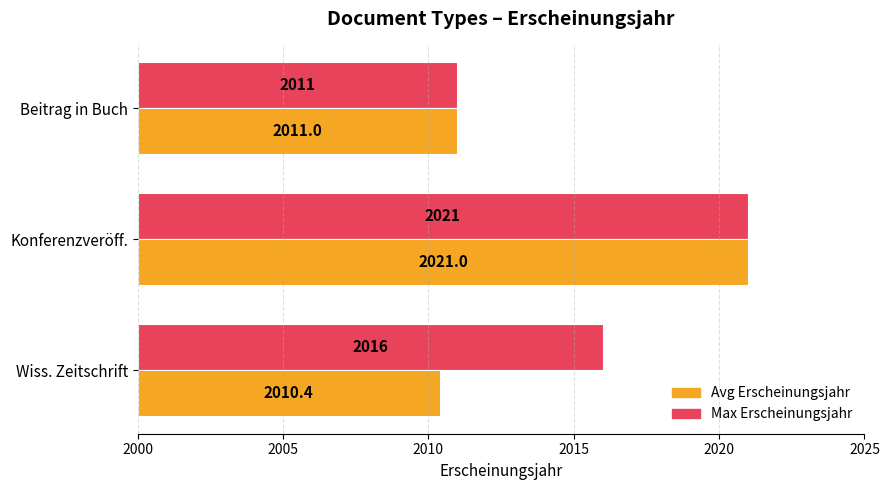

Between Wiss. Zeitschrift and Beitrag in Buch, which series saw the biggest shift?

Max Erscheinungsjahr